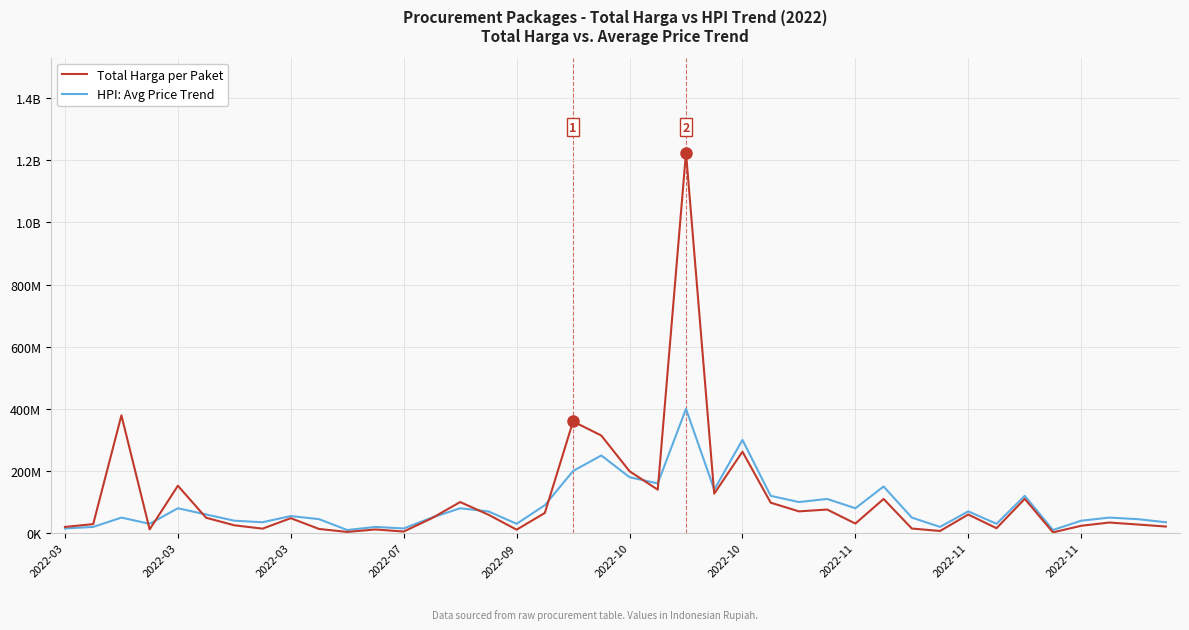

What is the sum of all HPI: Avg Price Trend values?

3455000000